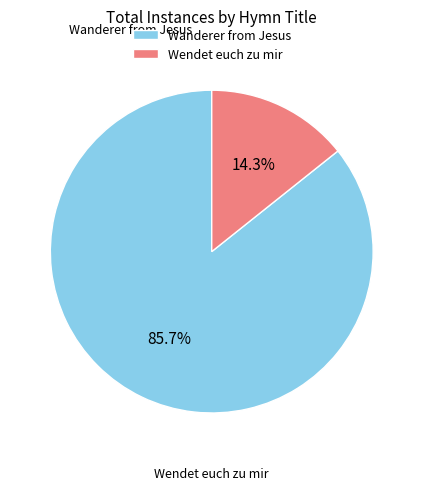

What is the largest slice in the pie chart?

Wanderer from Jesus